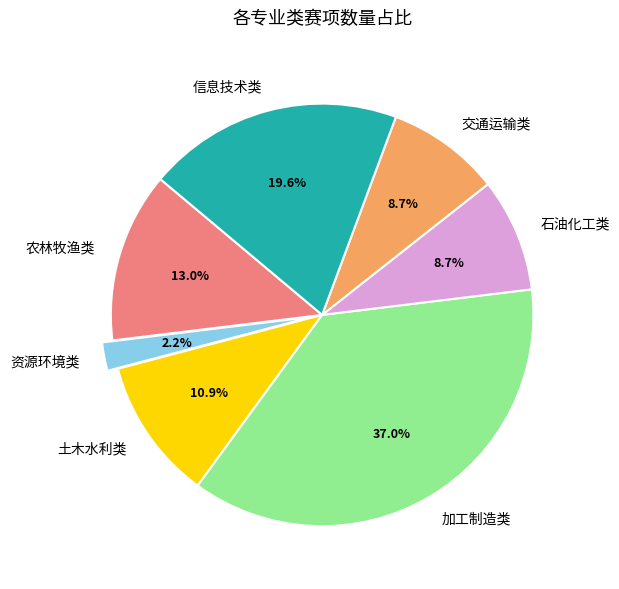

To the nearest percent, what portion does 土木水利类 represent?

11%